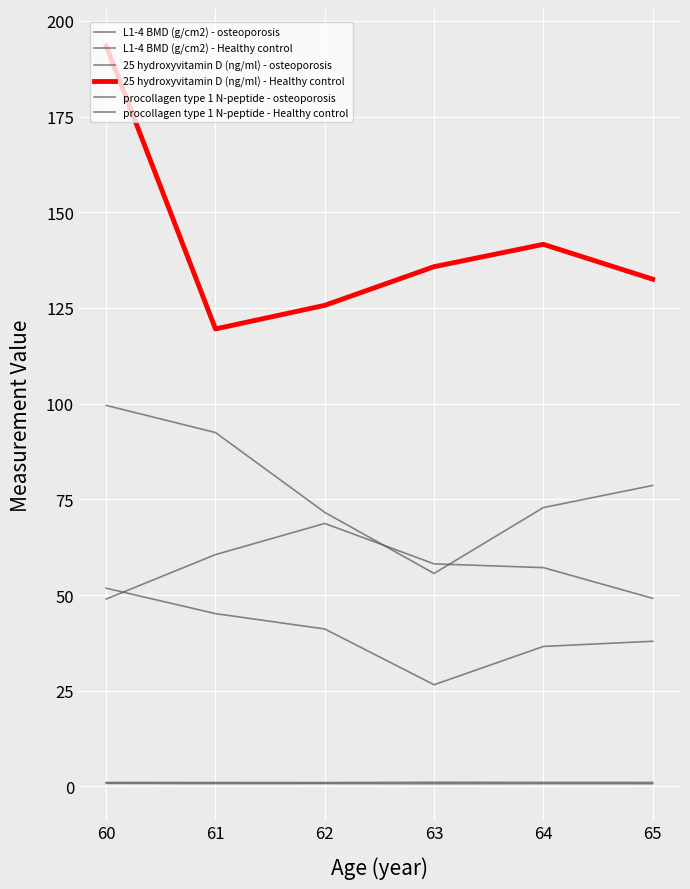

True or false: 25 hydroxyvitamin D (ng/ml) - Healthy control and 25 hydroxyvitamin D (ng/ml) - osteoporosis intersect in this chart.

False